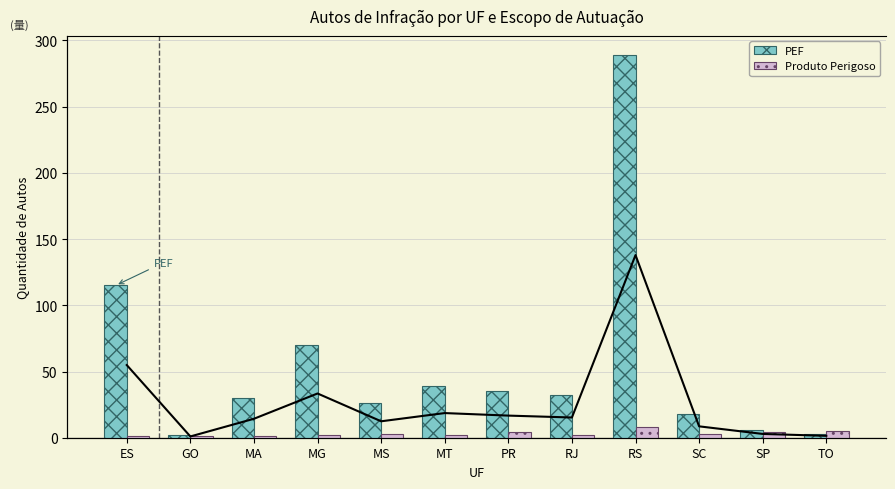

What is the label of the 8th bar from the left?

RJ